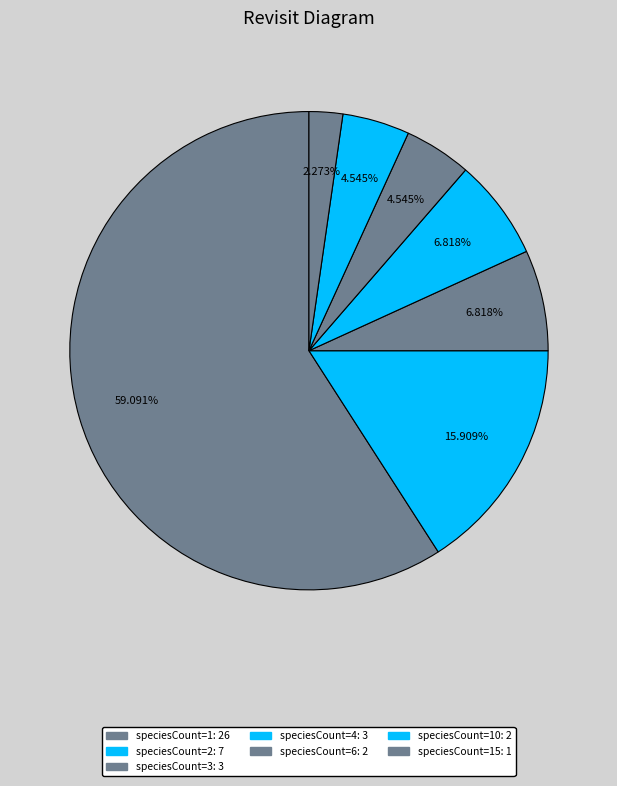

Count the number of slices in the pie.

7